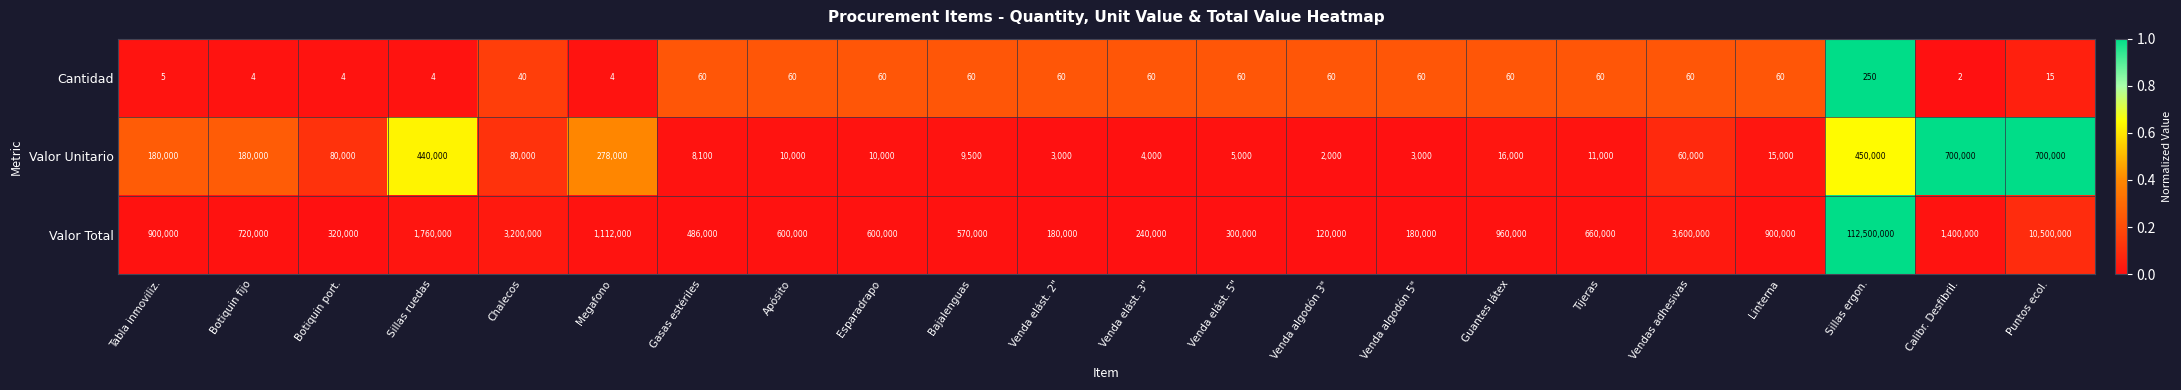

At Venda elást. 3", list the series in order from smallest to largest.

Cantidad, Valor Unitario, Valor Total